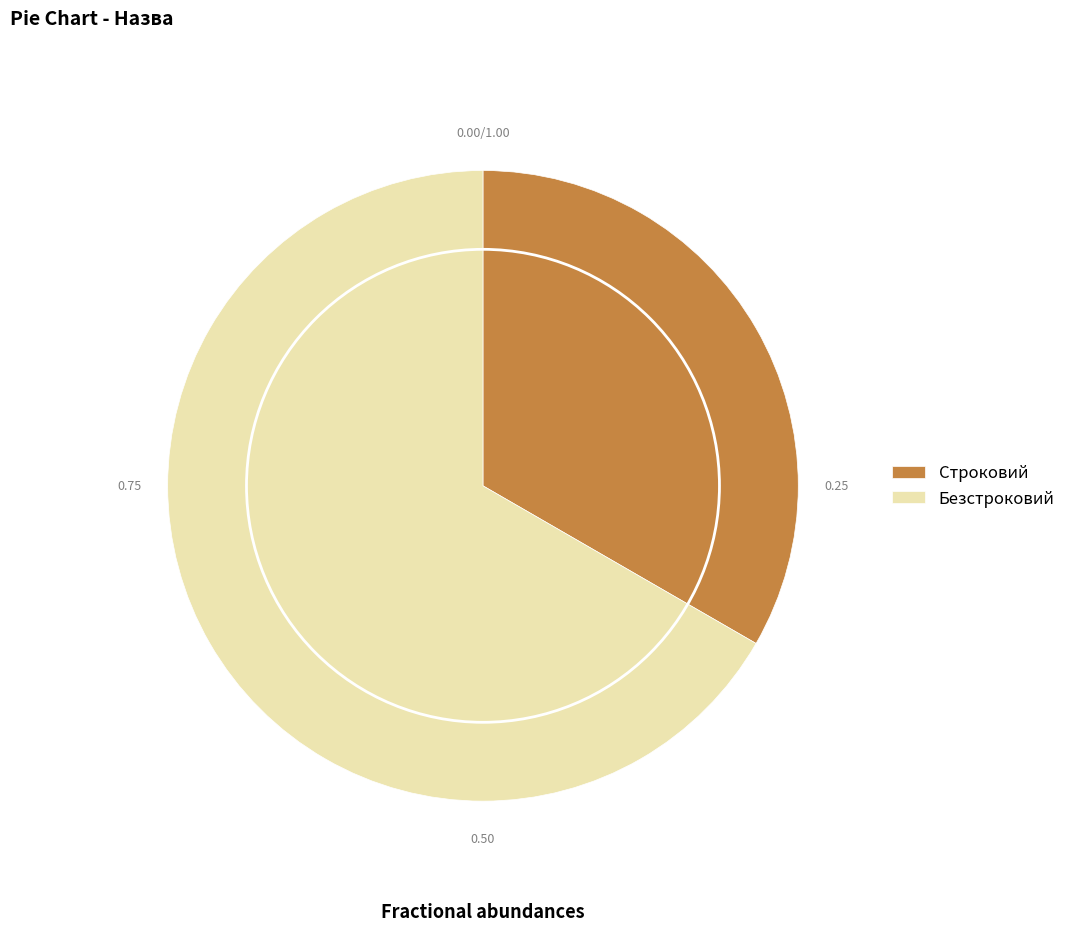

Which category has the biggest portion of the pie?

Безстроковий